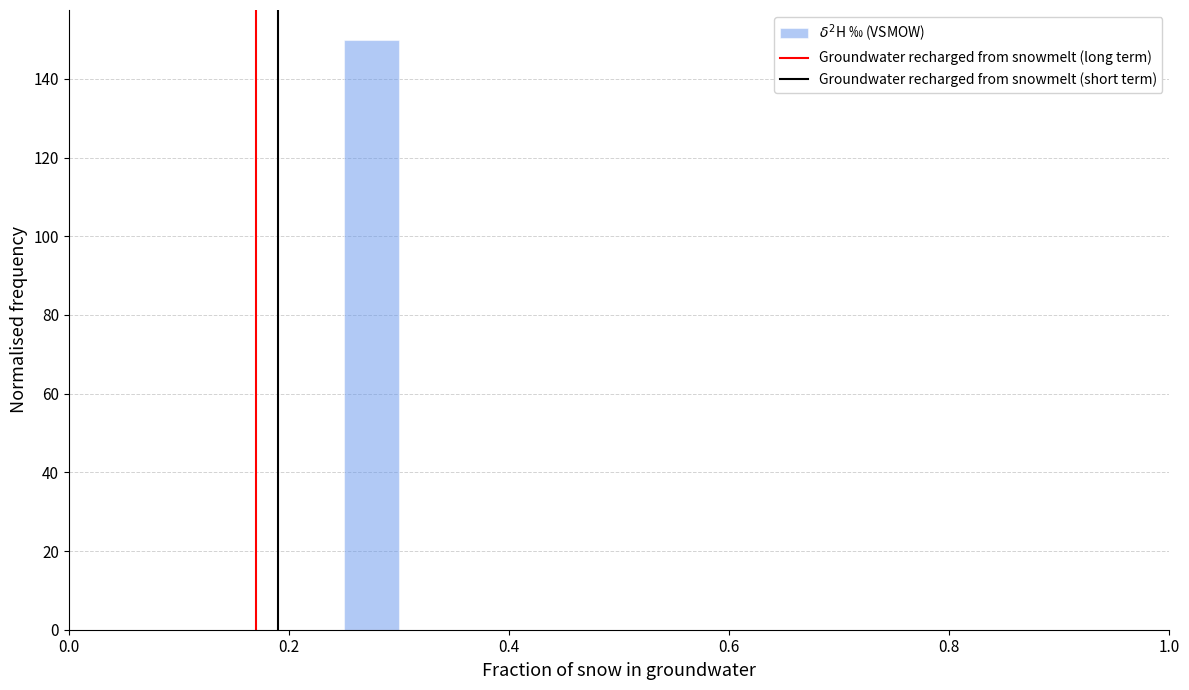

Around what value on the x-axis is the tallest bar? Give the approximate position of its centre, as read against the axis.

0.28